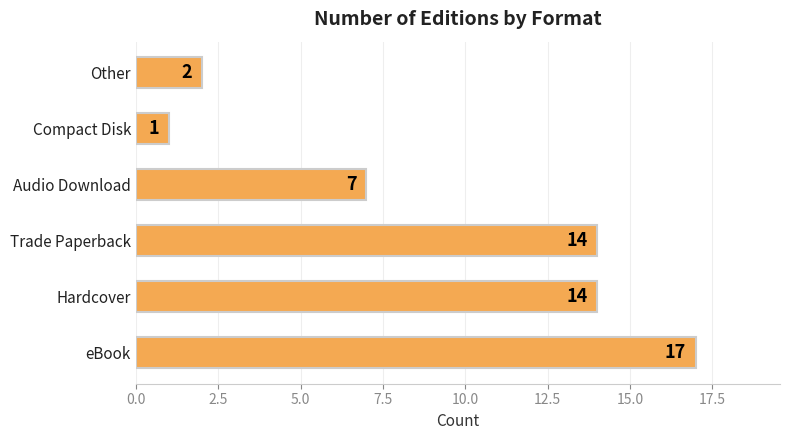

Reading bottom to top, extract all data points from this chart.

17	14	14	7	1	2